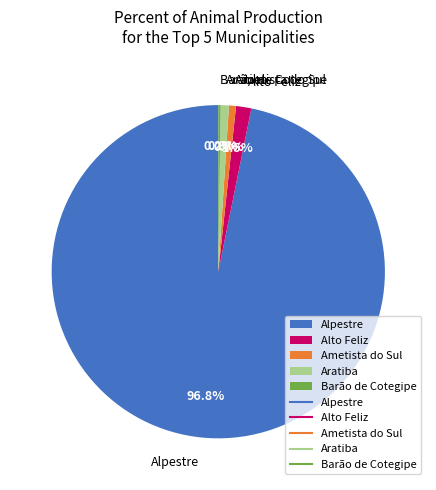

To the nearest percent, what is the combined percentage of Alto Feliz and Alpestre?

98%